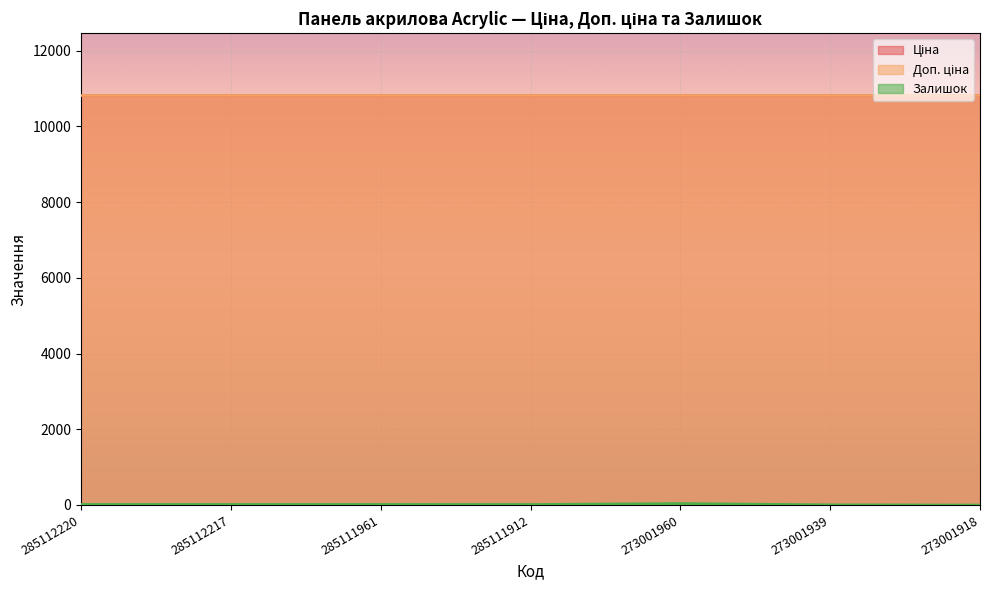

Is it true that Залишок equals 6.0 at 273001939?

True